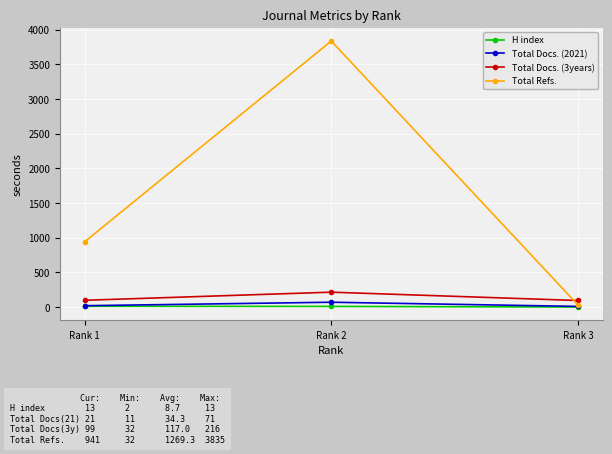

How many lines are shown in the chart?

4